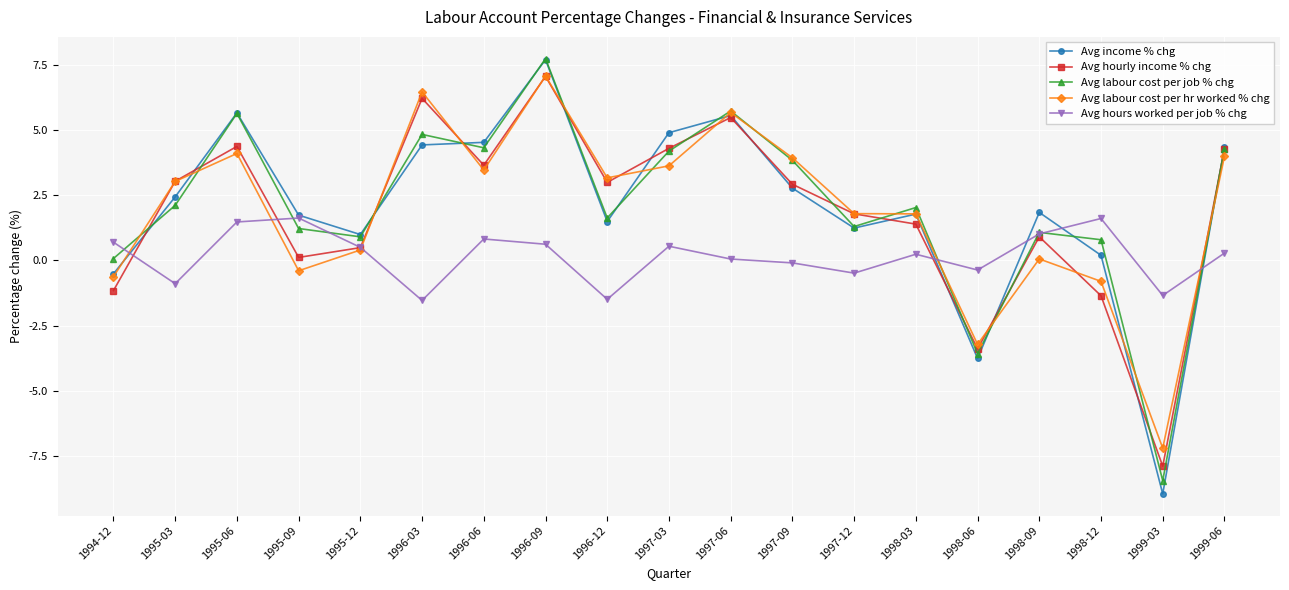

How many categories are shown in the chart?

19